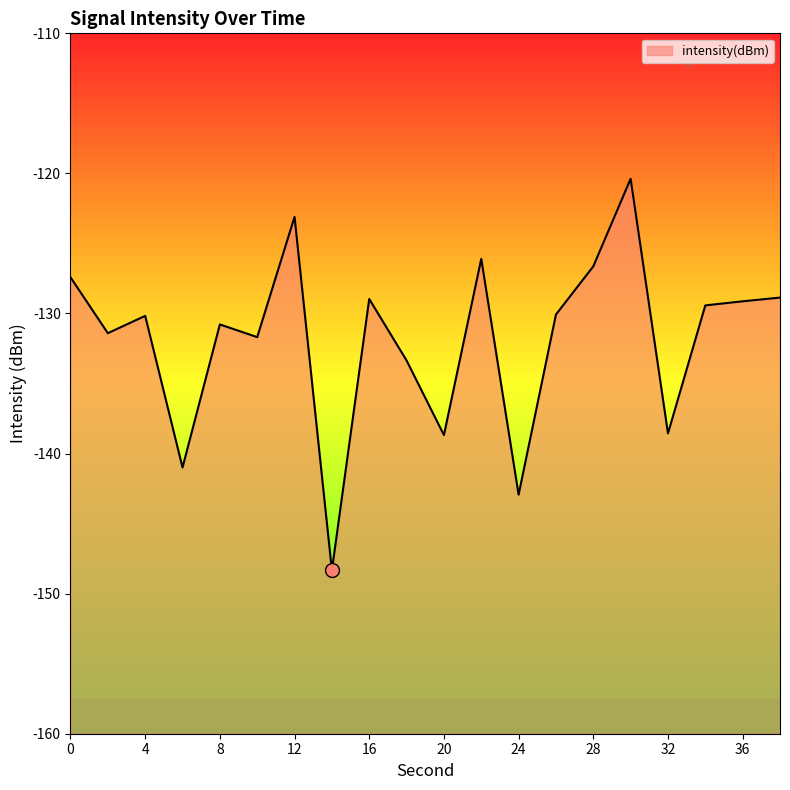

Reading left to right, transcribe all the data shown in this chart.

-127.4	-131.4	-130.2	-141.0	-130.8	-131.7	-123.1	-148.3	-129.0	-133.4	-138.7	-126.1	-142.9	-130.1	-126.6	-120.4	-138.6	-129.4	-129.1	-128.9